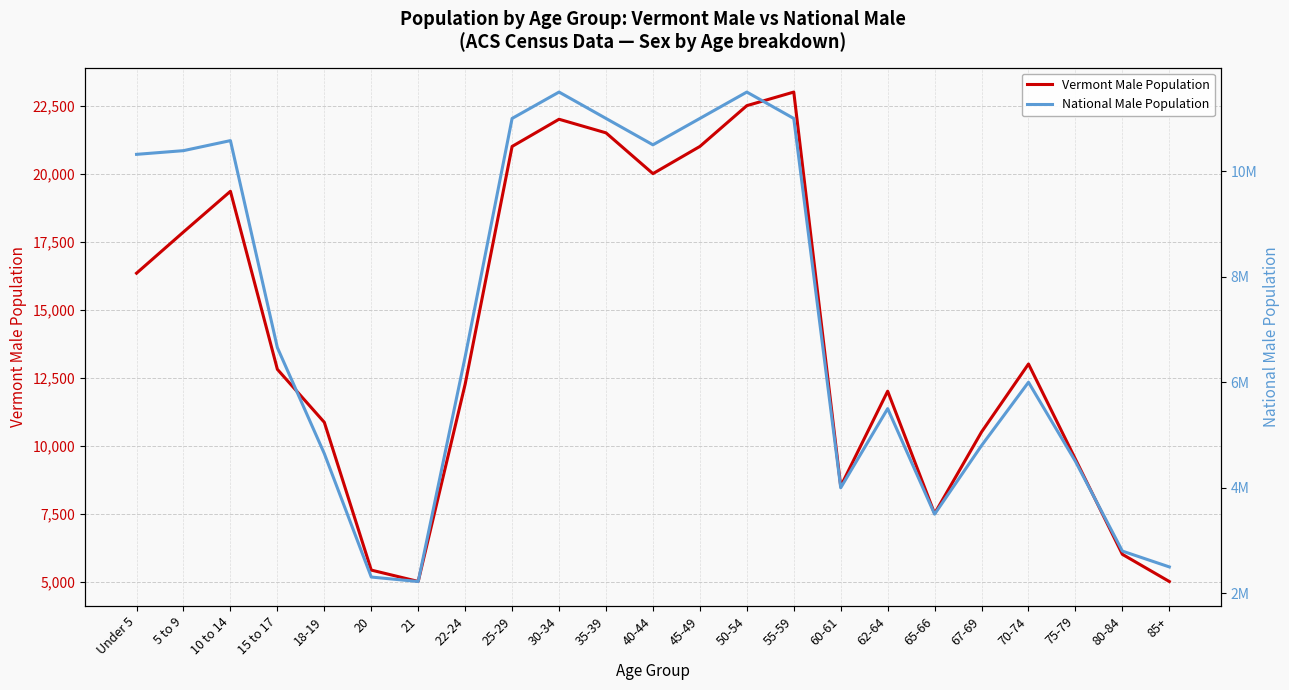

Is the value of Vermont Male Population at 62-64 greater than the value of National Male Population at 35-39?

No